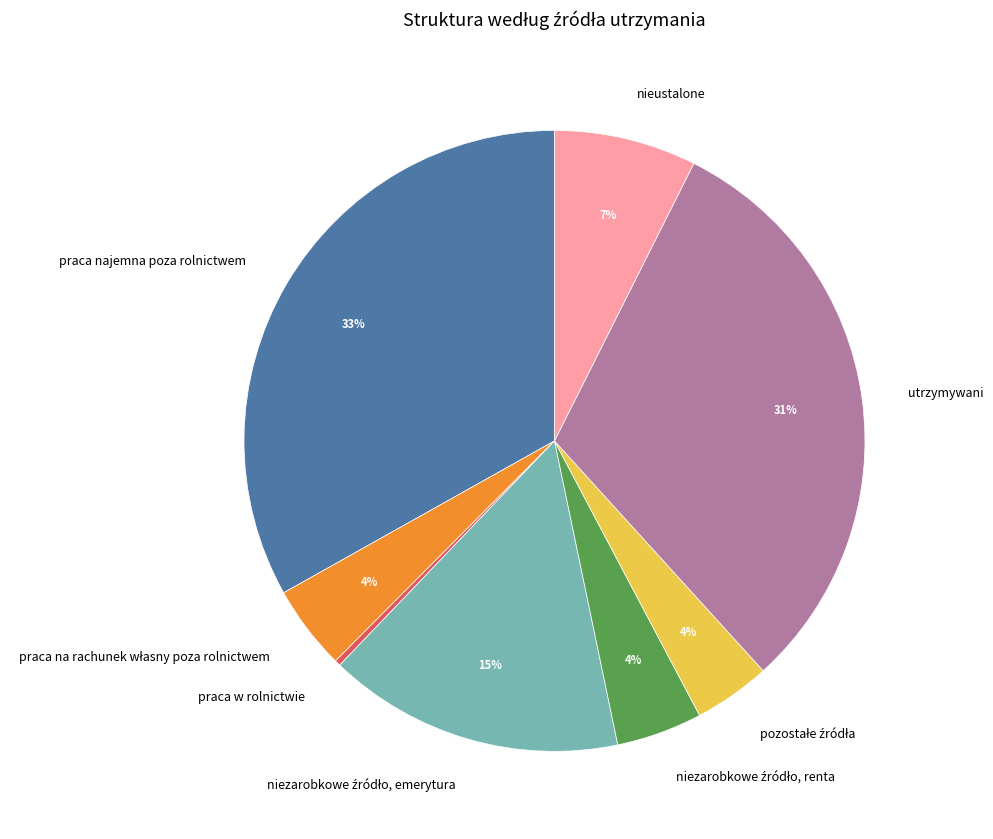

To the nearest percent, what is the average slice percentage?

12%